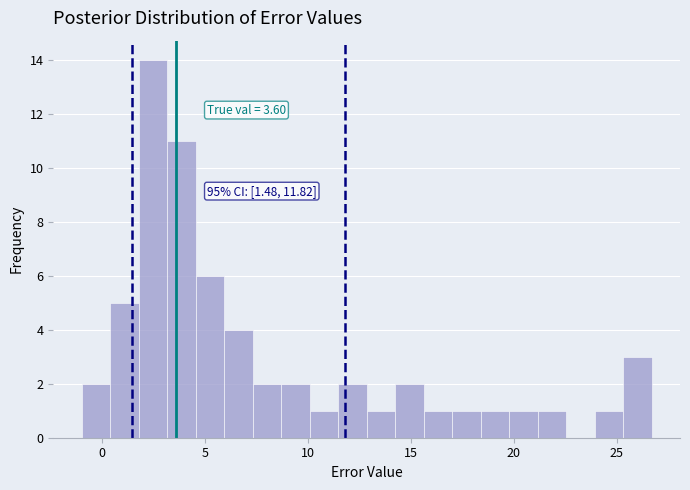

Read against the x-axis, roughly where is the centre of the tallest bar?

2.5